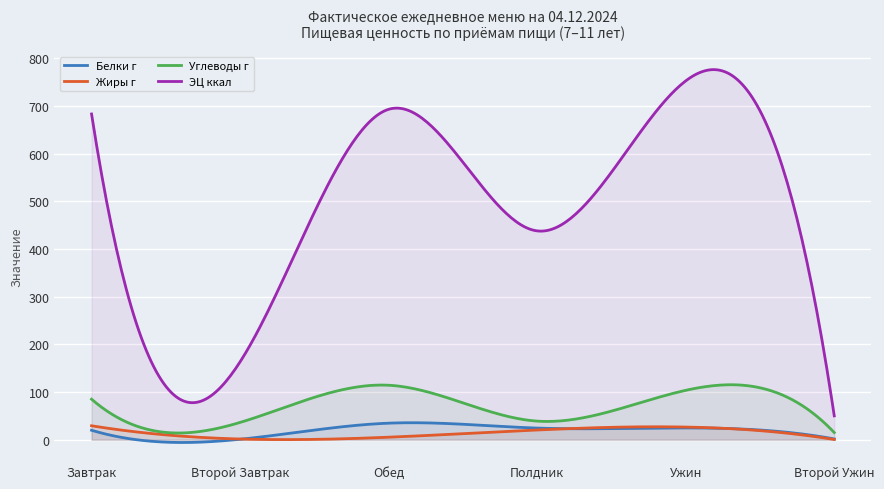

Read the Жиры г value at Второй Завтрак.

1.4